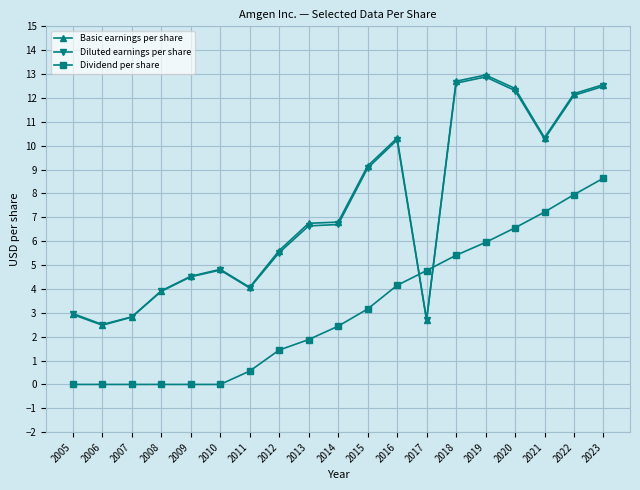

True or false: Basic earnings per share has more than 2 points higher than both neighbors.

True